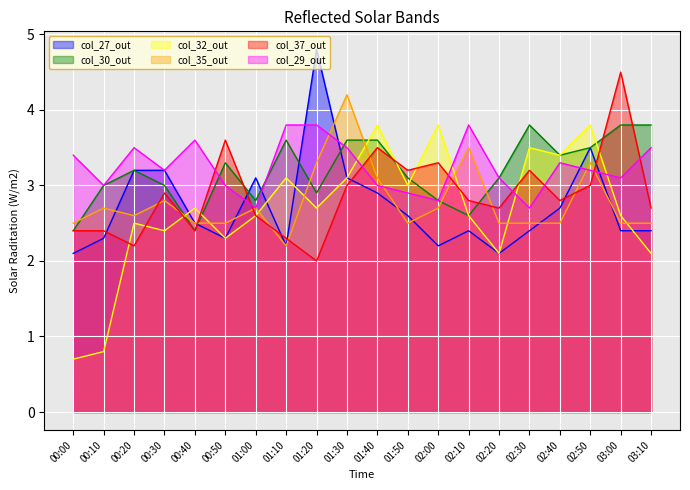

True or false: col_35 has more than 1 points higher than both neighbors.

True